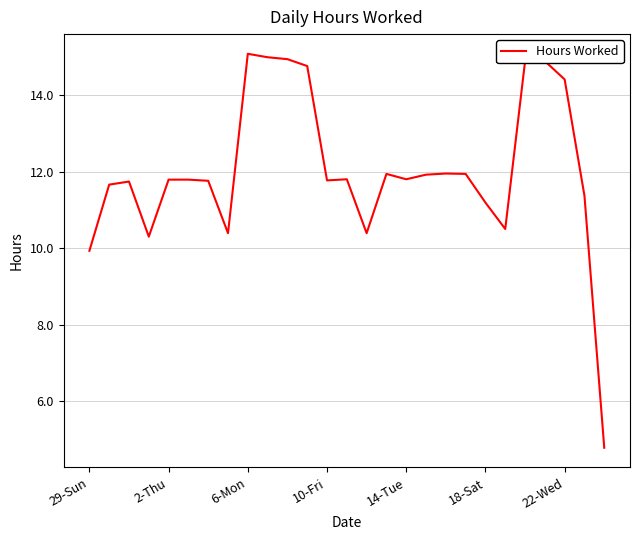

What is the difference between the maximum and minimum values?

10.3